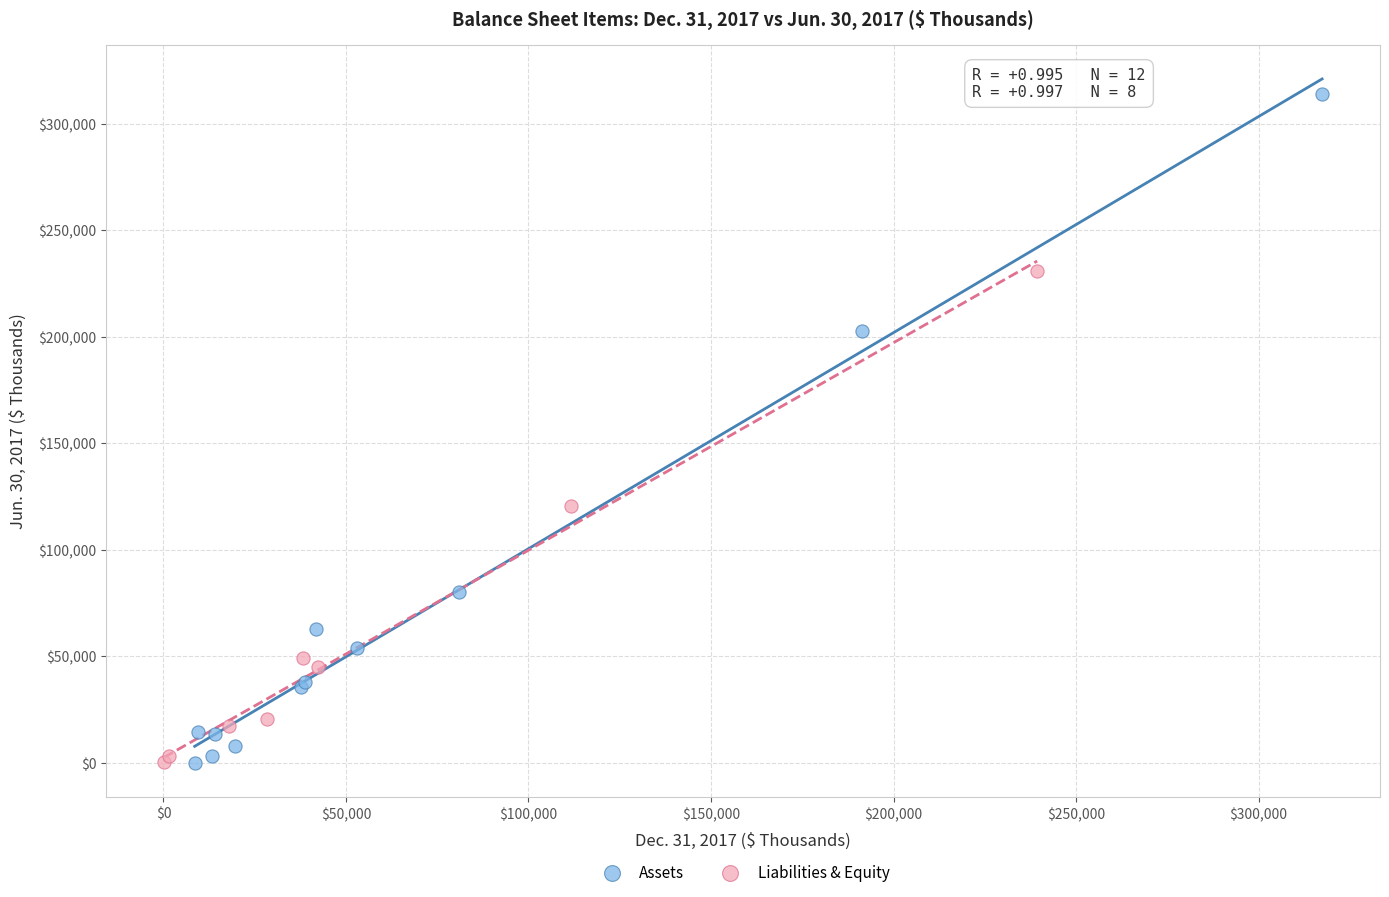

Which series has the largest Y range (max minus min)?

Assets